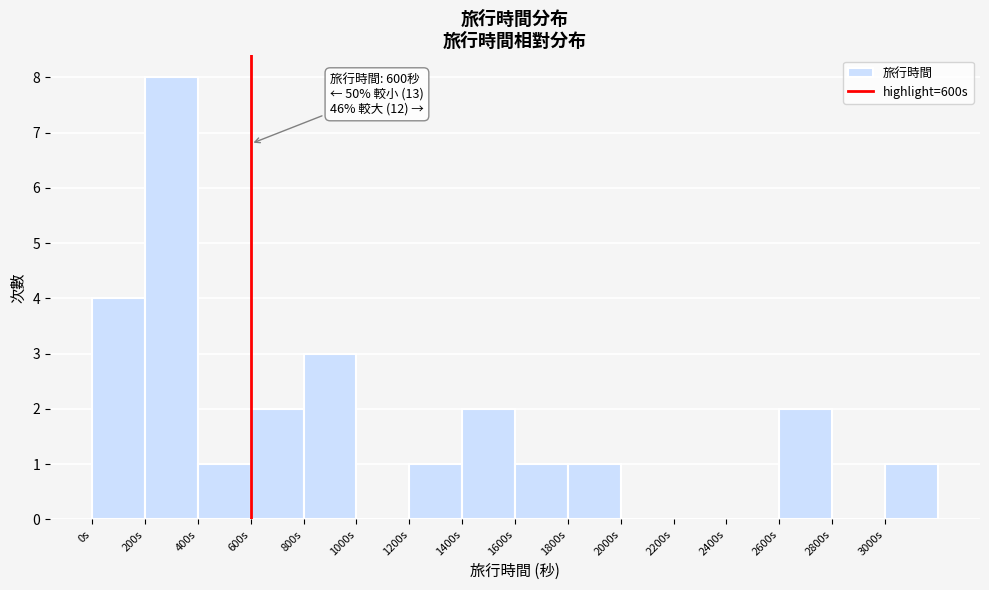

Which range on the x-axis has the tallest bar?

200 to 400